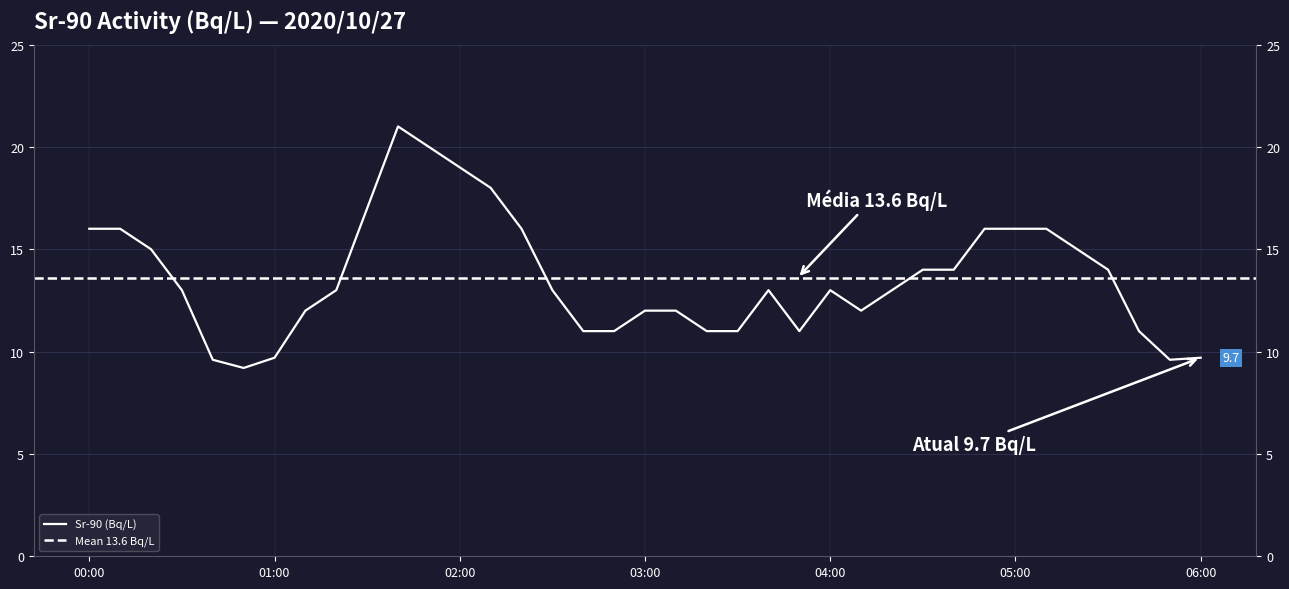

What is the value of the 15th point from the left?

16.0